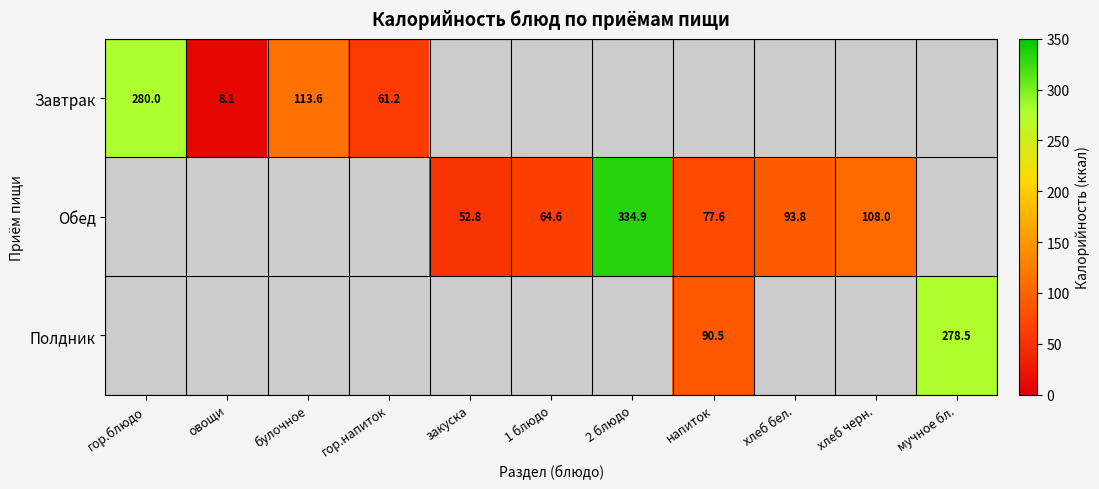

Is the value of Обед at хлеб черн. greater than the value of Полдник at напиток?

Yes